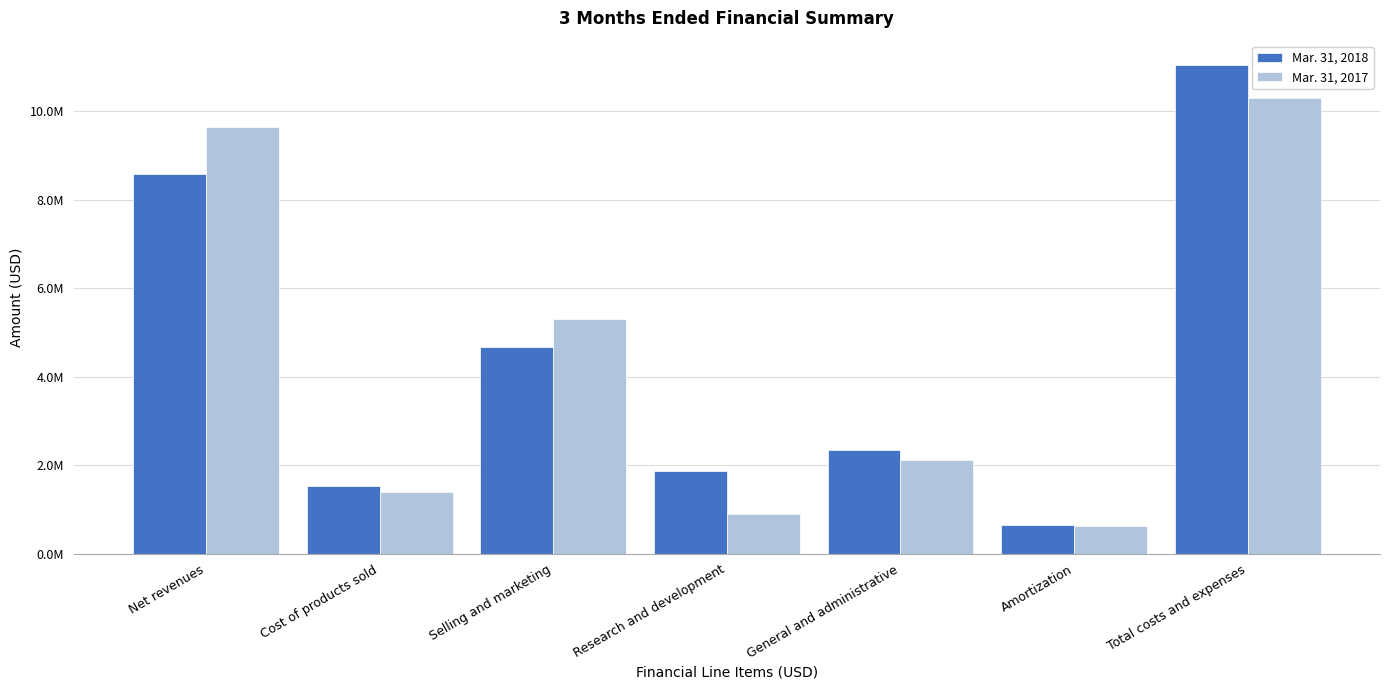

What are all the series names shown in the legend?

Mar. 31, 2018, Mar. 31, 2017